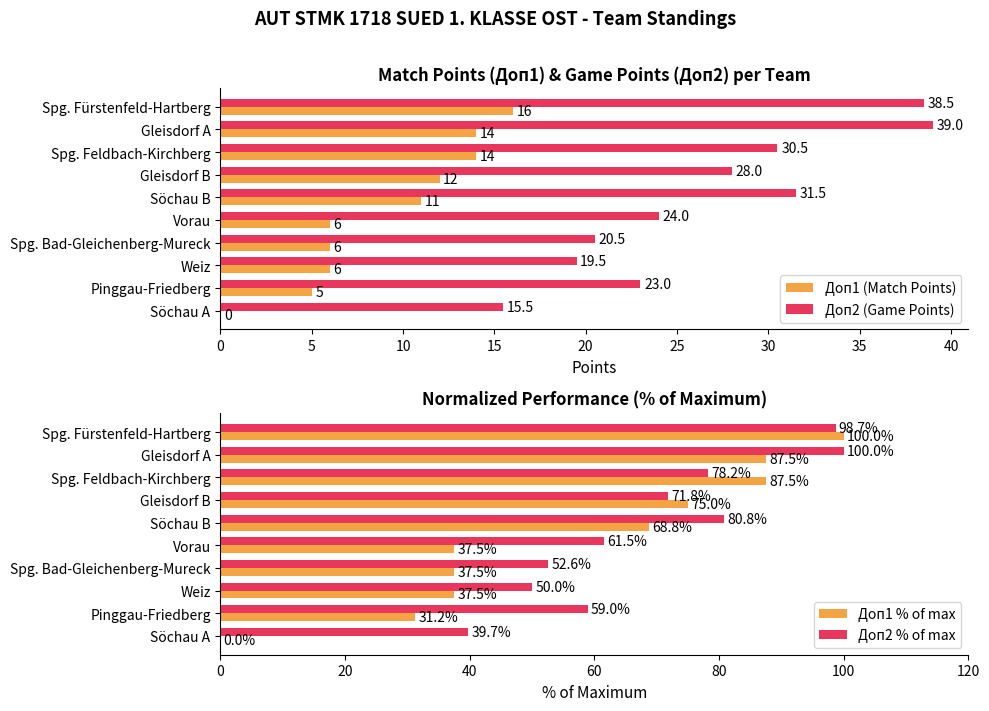

What is the approximate value of Доп2 (Game Points) at Gleisdorf B?

28.0